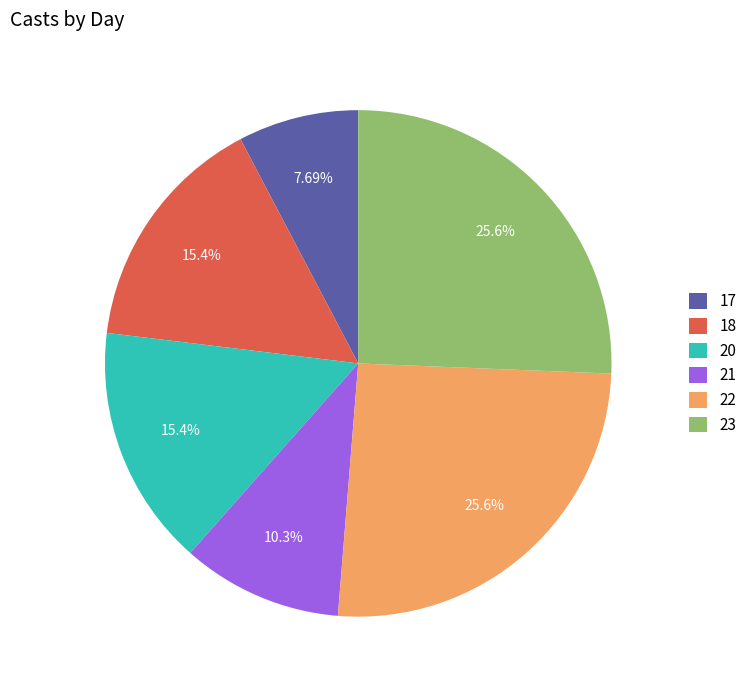

Does 17 represent more than half of the total?

No